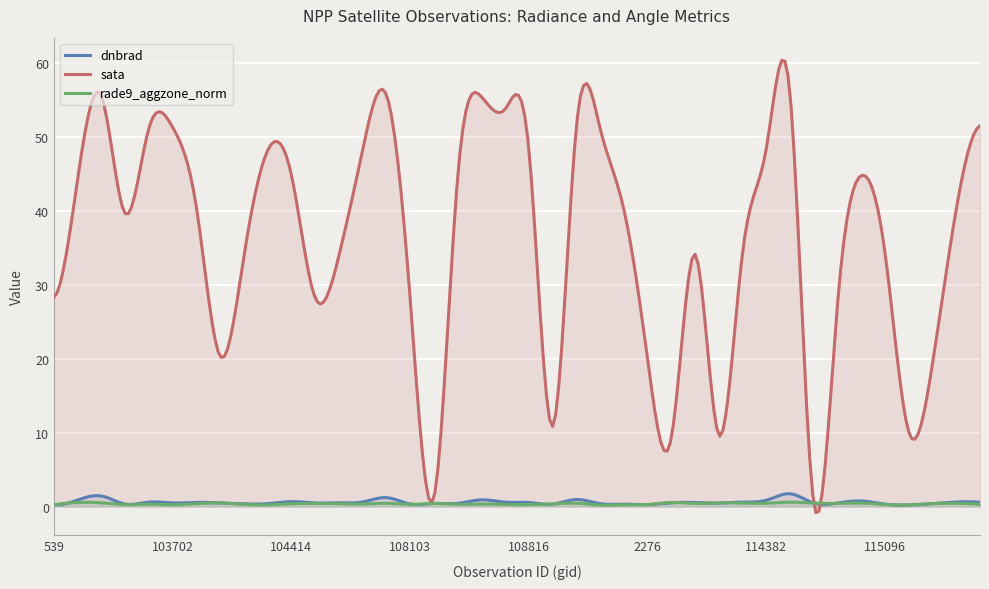

How many intersections are there between rade9_aggzone_norm and dnbrad?

12